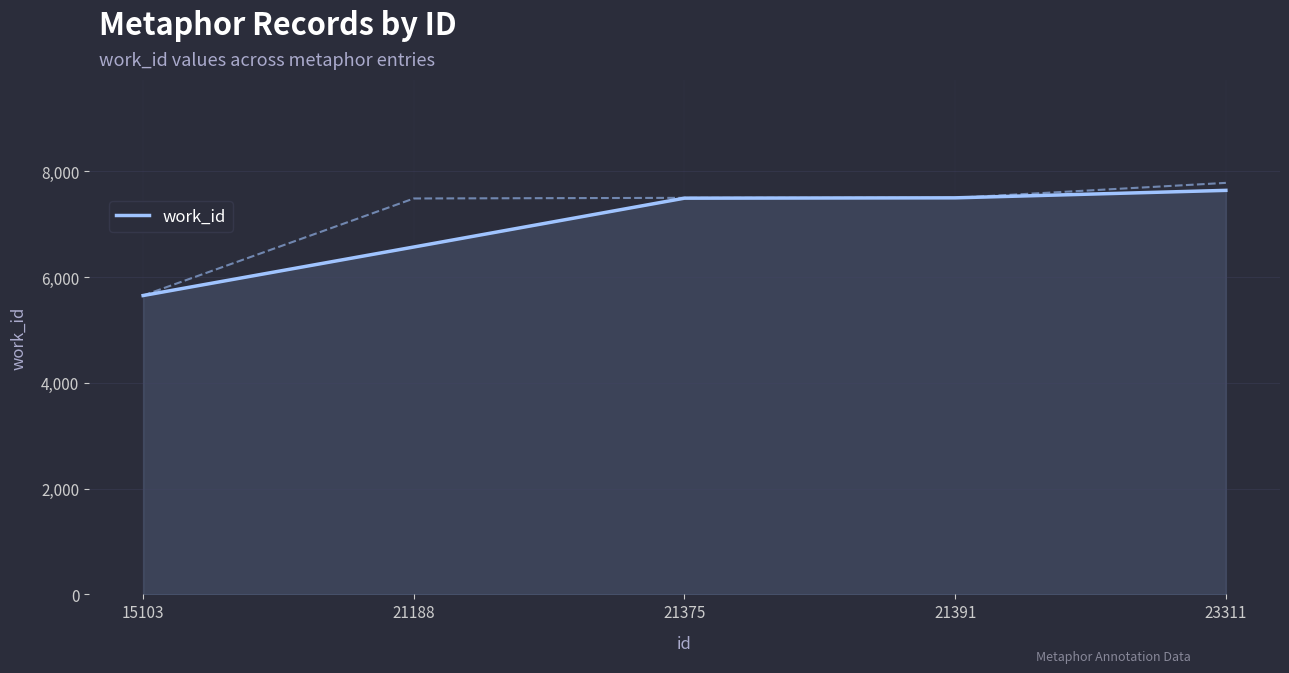

The value at 21375 is 11296.3. True or false?

False